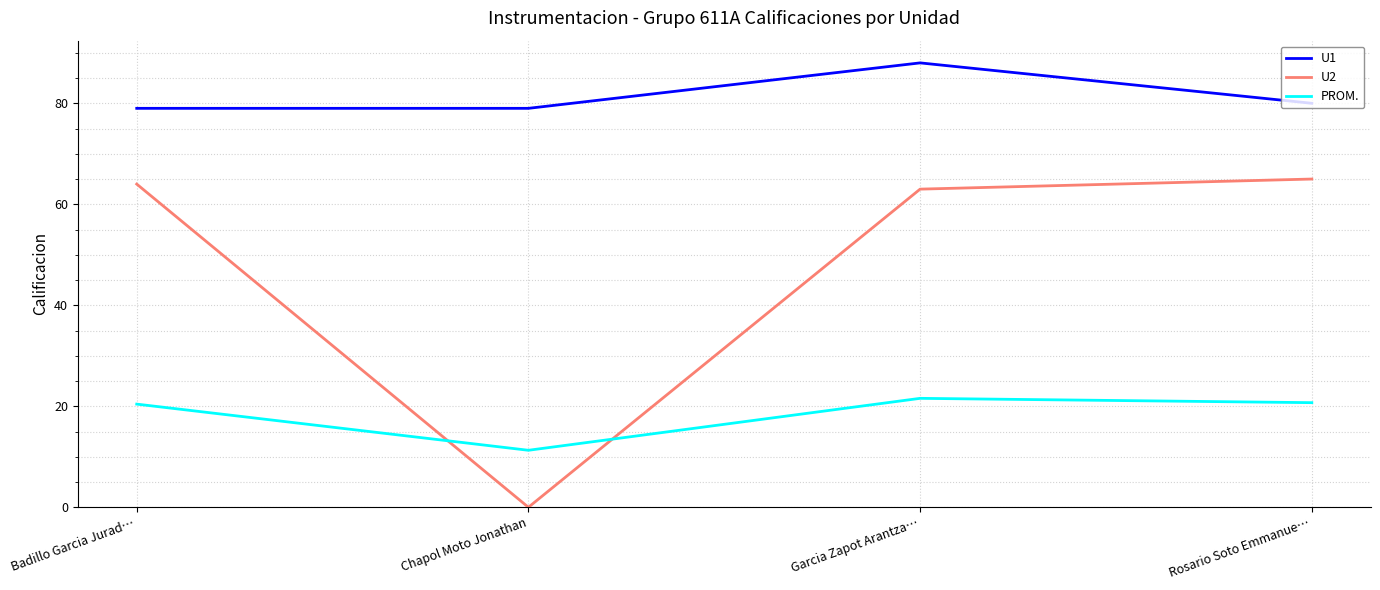

Rank the series at Garcia Zapot Arantza… from lowest to highest value.

PROM., U2, U1